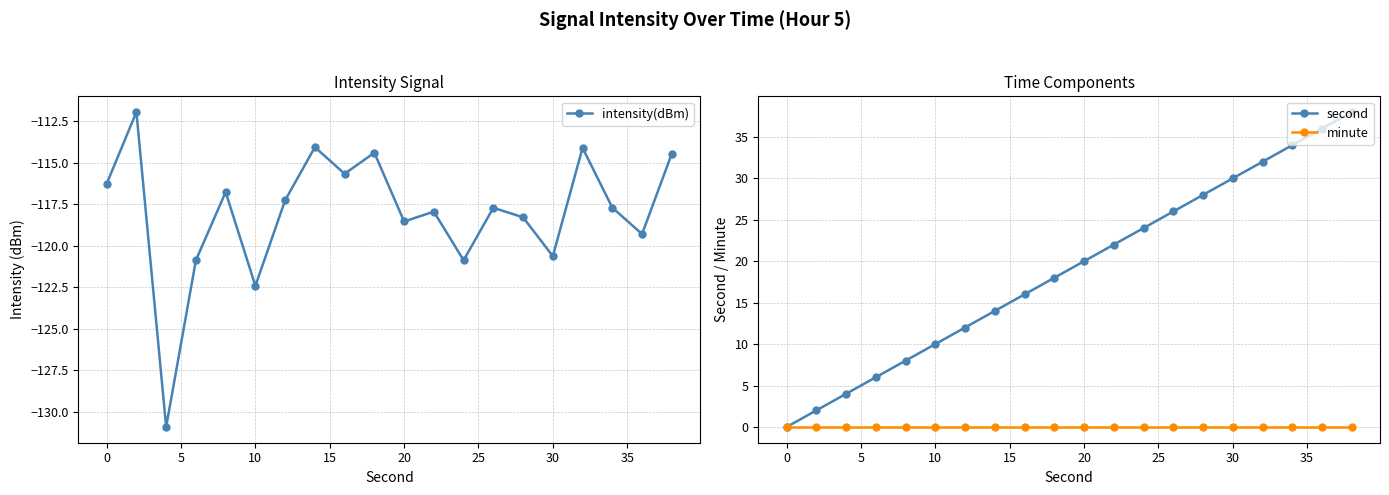

Is this an area chart (filled region under the line)?

No